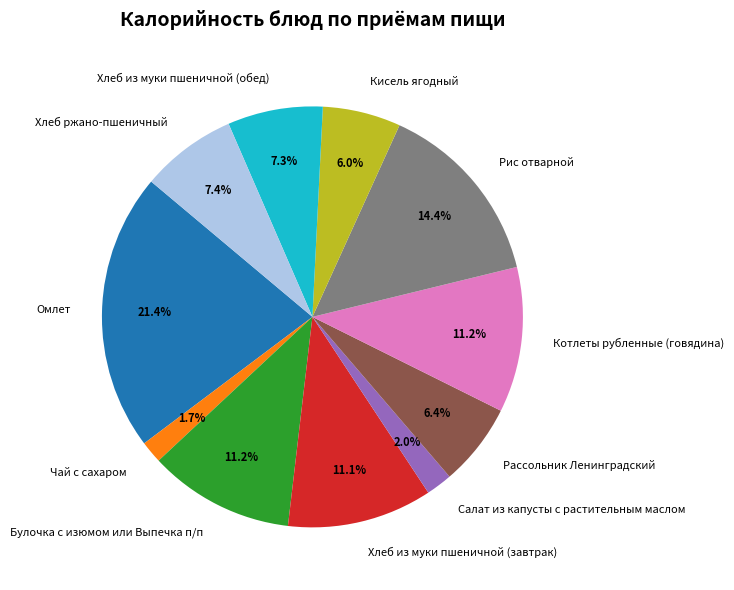

What percentage is the Омлет slice, to the nearest percent?

21%